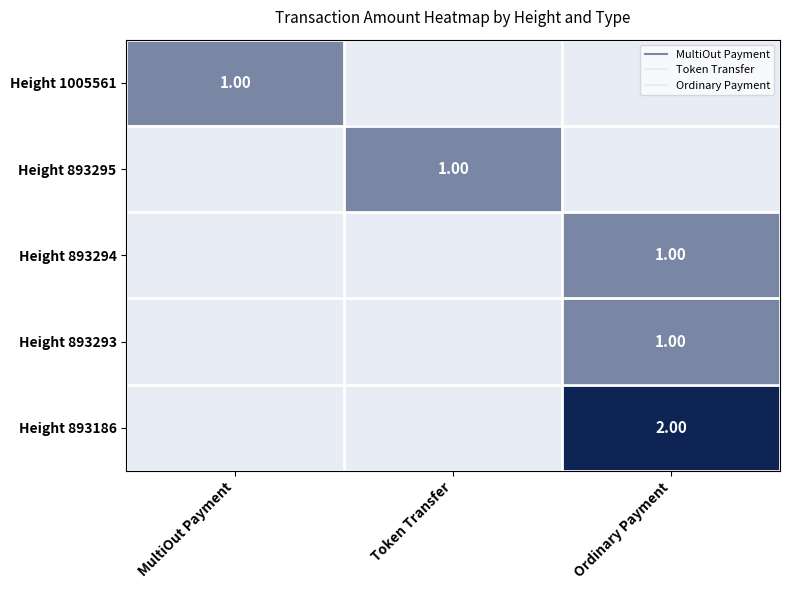

At which category is the sum across all series the highest?

Ordinary Payment